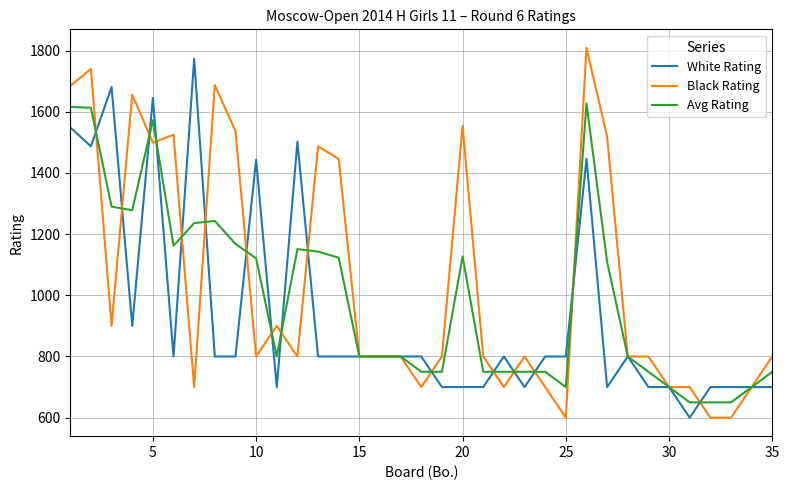

What is the lowest value of the White Rating series?

600